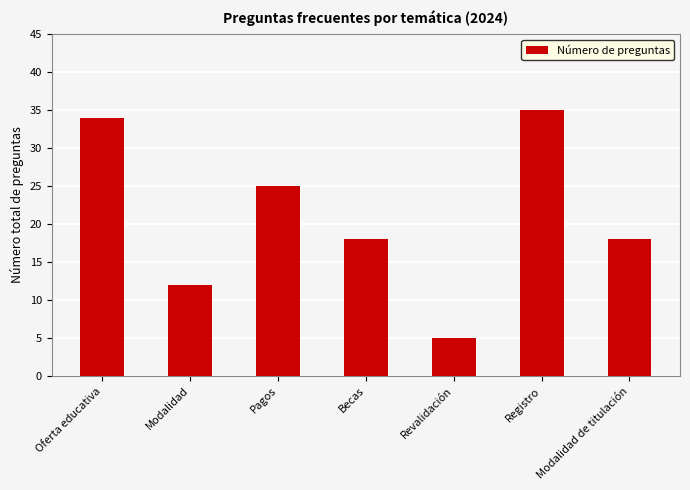

Reading left to right, extract all data points from this chart.

Oferta educativa=34	Modalidad=12	Pagos=25	Becas=18	Revalidación=5	Registro=35	Modalidad de titulación=18